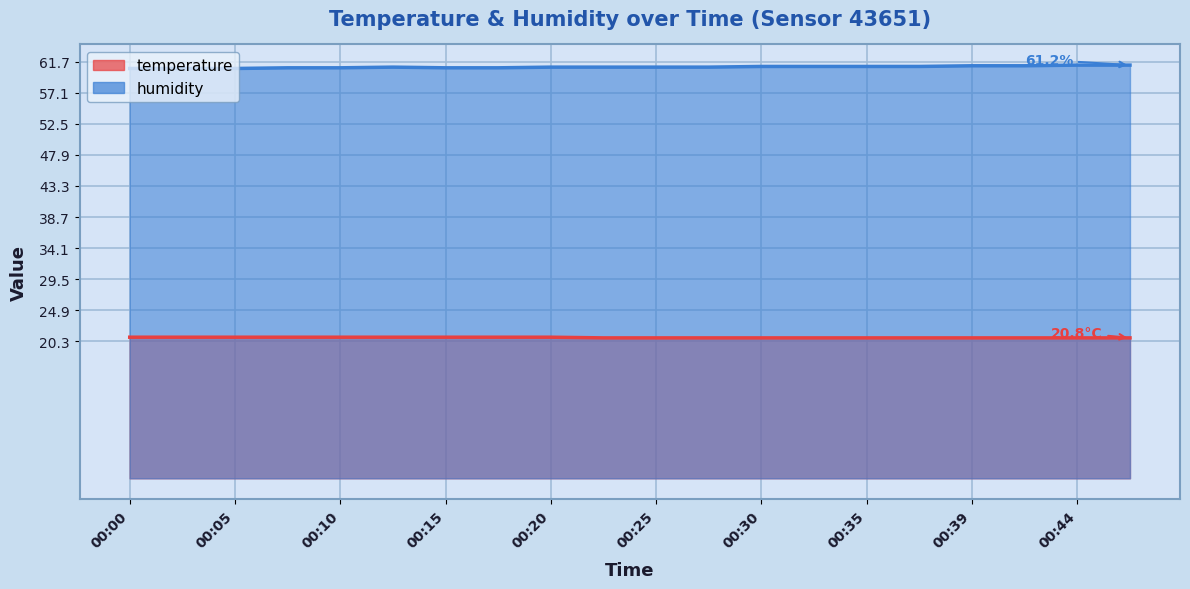

At which label does humidity reach its peak?

00:44